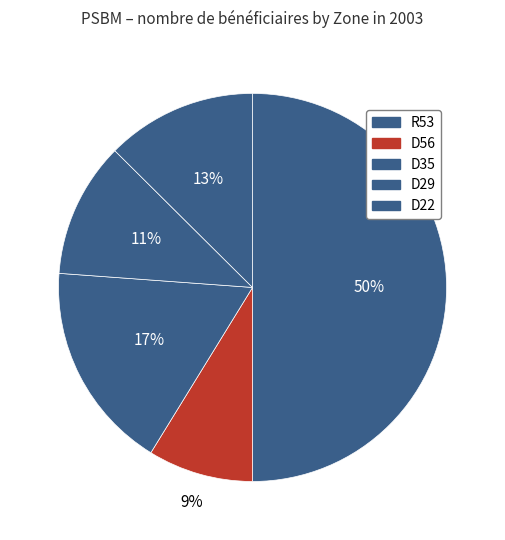

How many segments does this pie chart have?

5